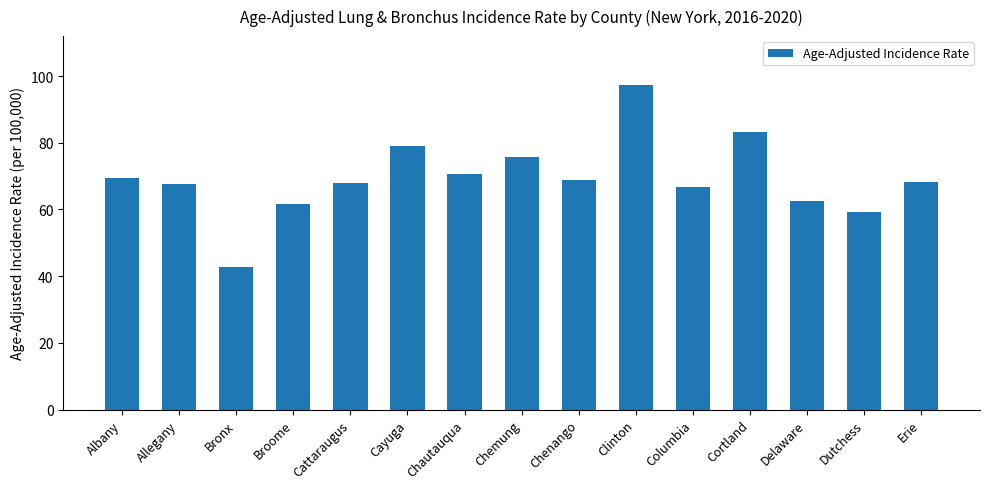

Which category has the lowest value across all series?

Bronx